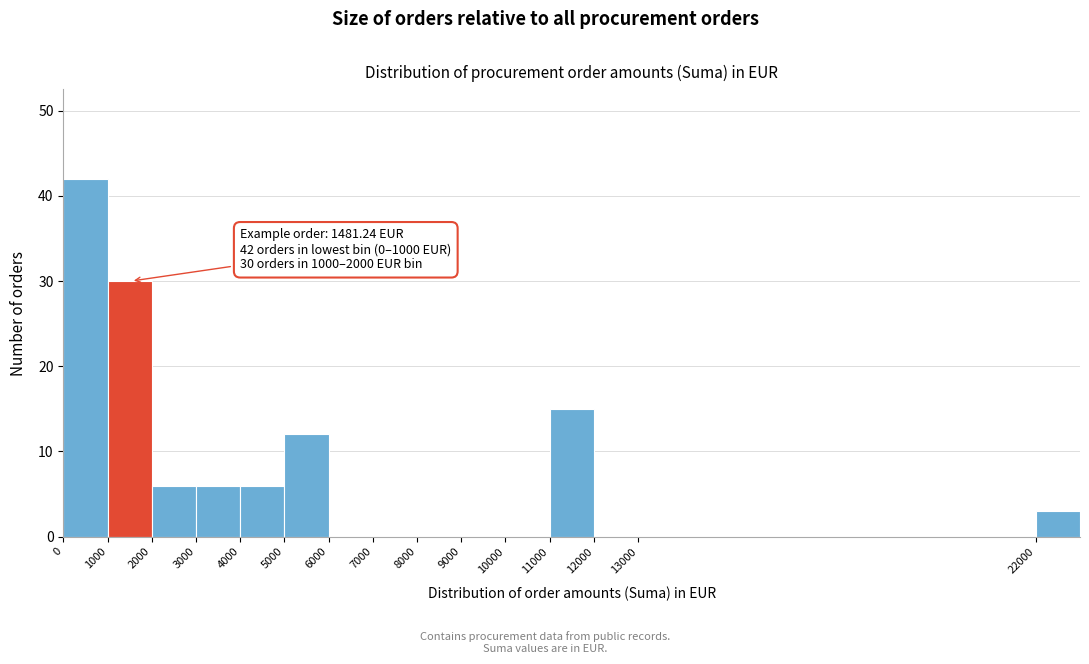

Which range on the x-axis has the tallest bar?

0 to 1000